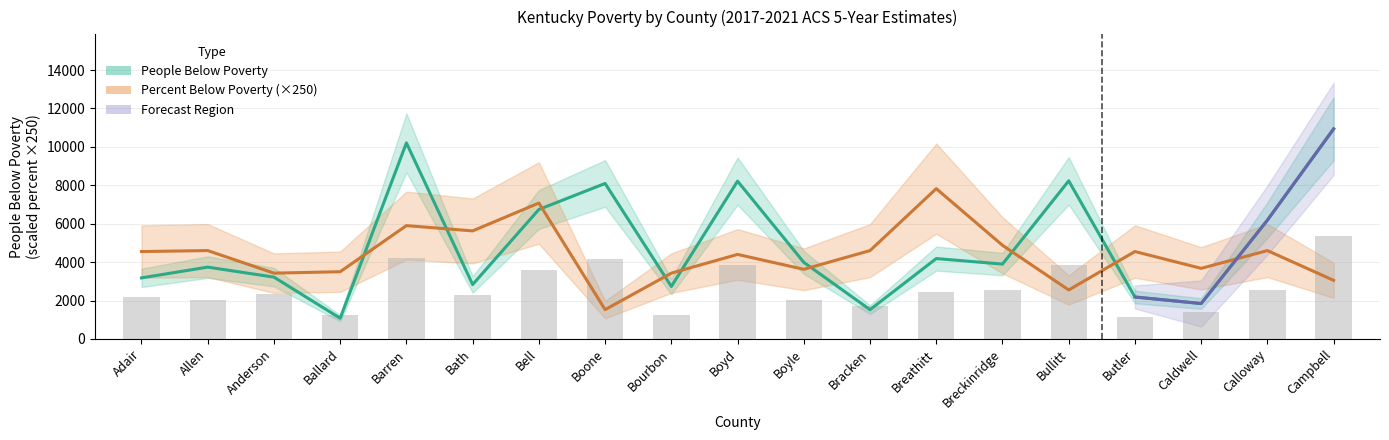

How many data points in People Below Poverty are less than 3898?

9